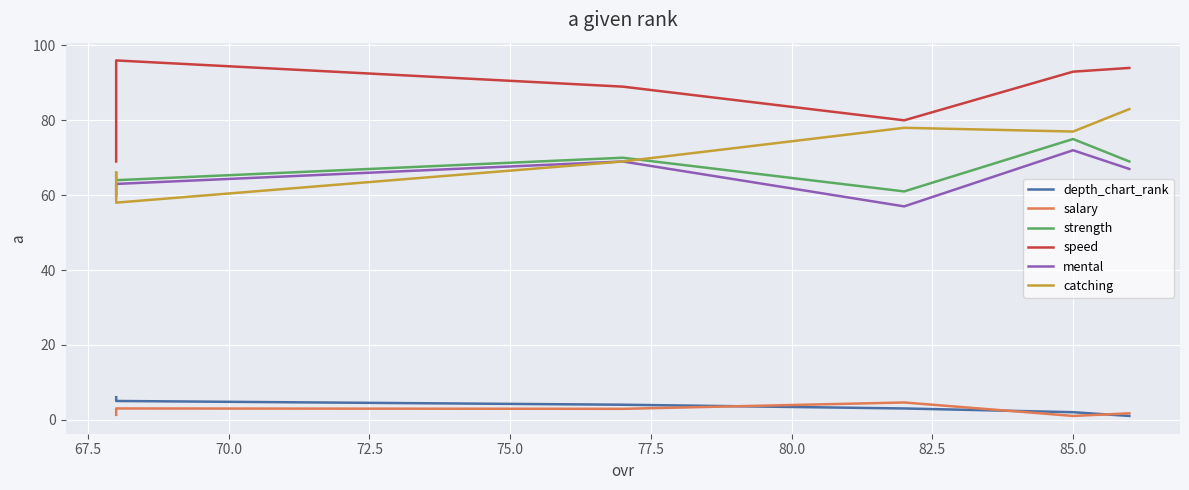

What are all the series names shown in the legend?

depth_chart_rank, salary, strength, speed, mental, catching